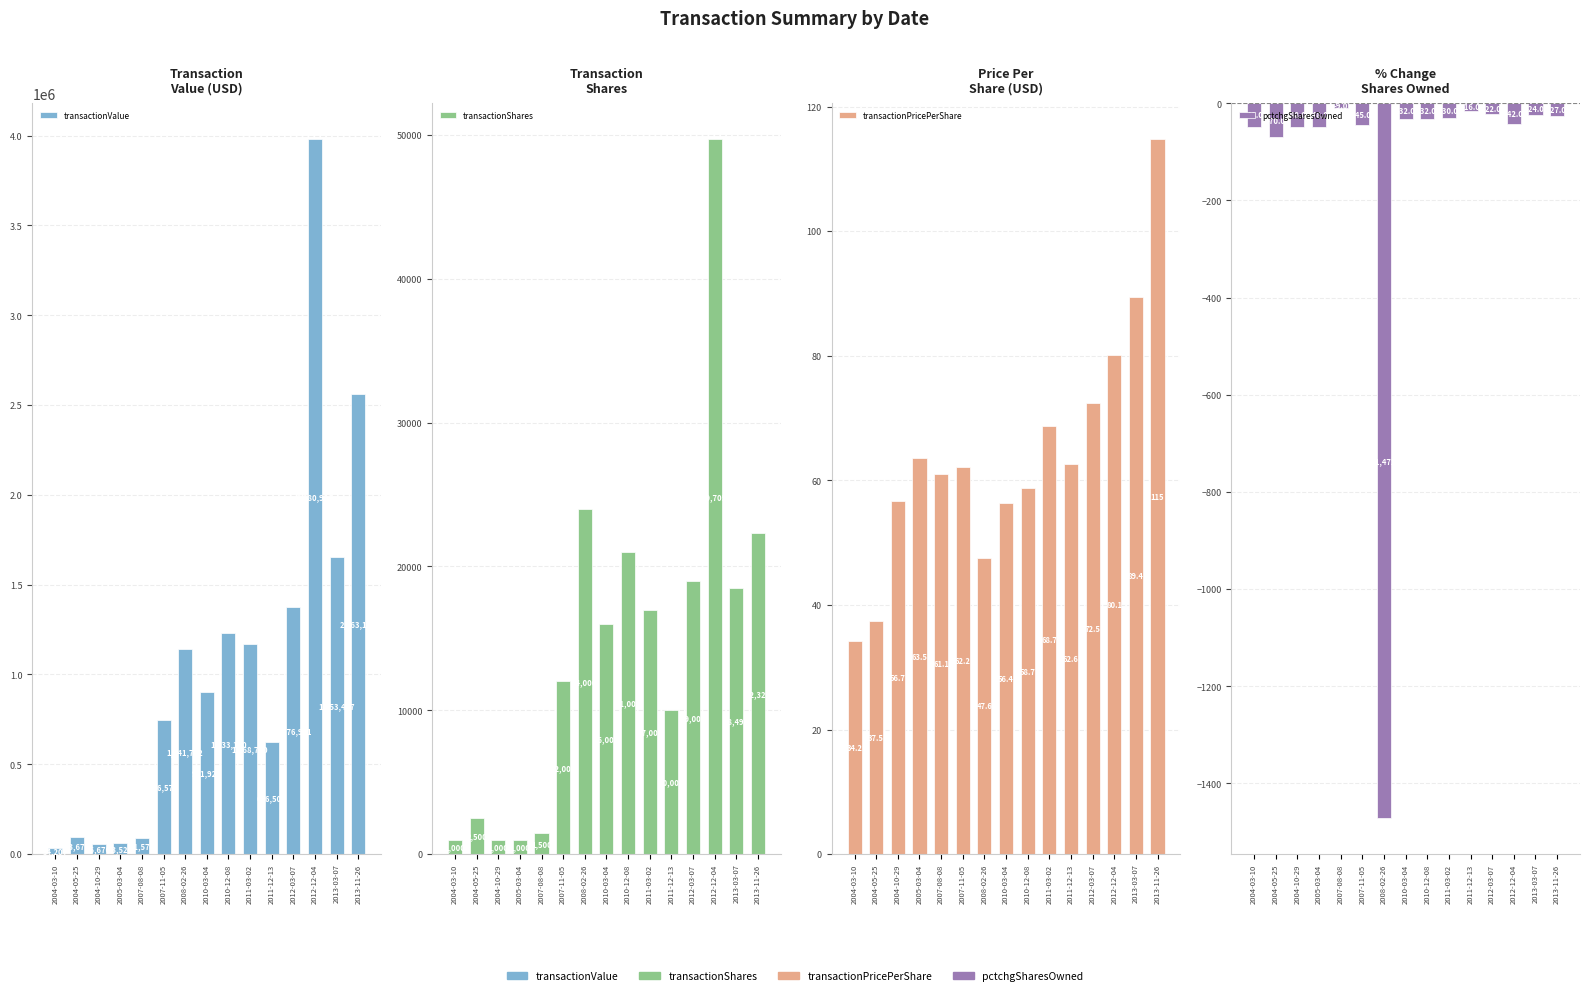

Reading left to right, extract all data points from this chart.

transactionValue: 34207.0	93675.0	56670.0	63524.0	91578.0	746577.0	1141702.0	901920.0	1233190.0	1168720.0	626500.0	1376931.0	3980926.0	1653447.0	2563117.0
transactionShares: 1000.0	2500.0	1000.0	1000.0	1500.0	12000.0	24000.0	16000.0	21000.0	17000.0	10000.0	19000.0	49705.0	18497.0	22329.0
transactionPricePerShare: 34.2	37.5	56.7	63.5	61.1	62.2	47.6	56.4	58.7	68.7	62.6	72.5	80.1	89.4	114.8
pctchgSharesOwned: -48.0	-70.0	-48.0	-48.0	-9.0	-45.0	-1472.0	-32.0	-32.0	-30.0	-16.0	-22.0	-42.0	-24.0	-27.0